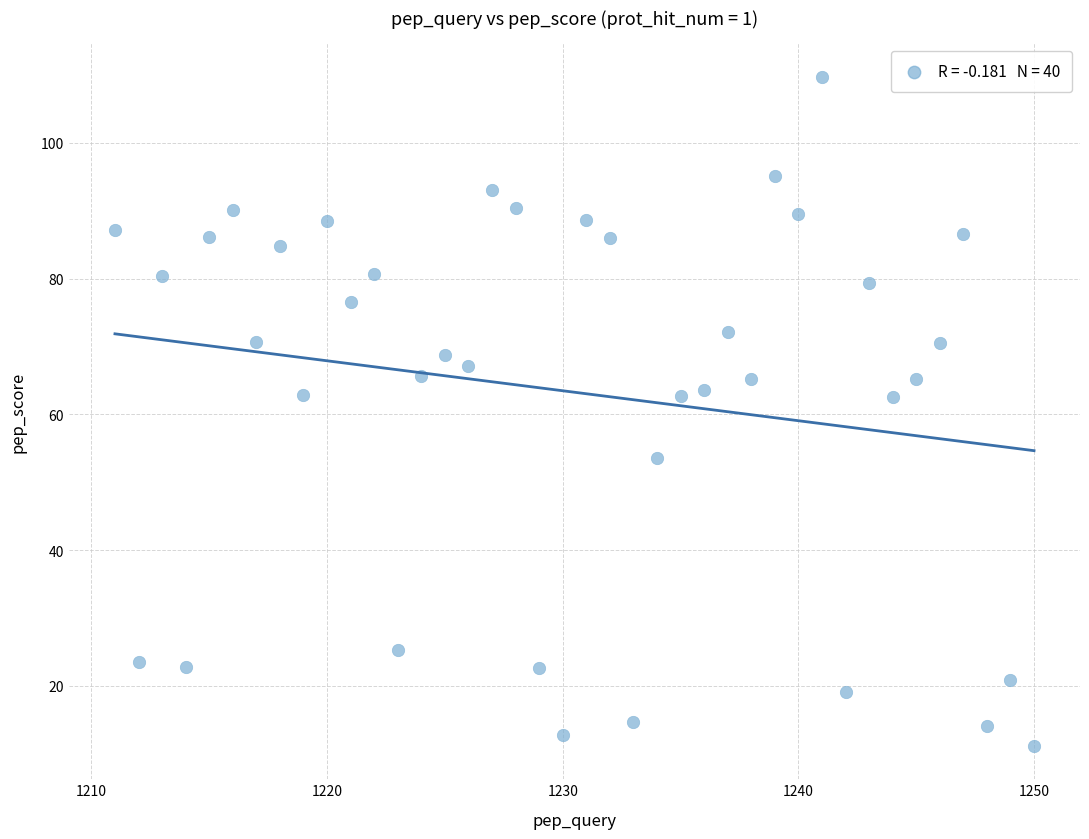

What is the range of X values (max minus min)?

39.0